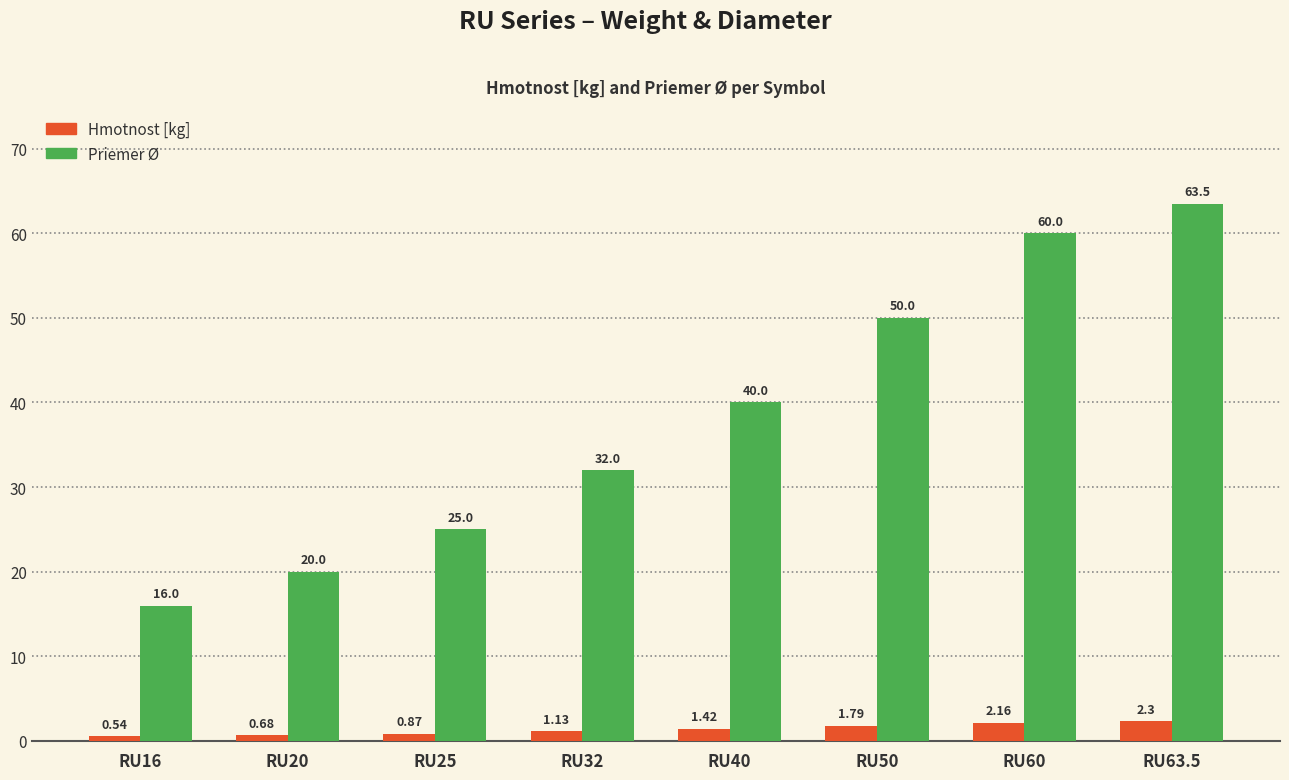

Are the bars horizontal?

No